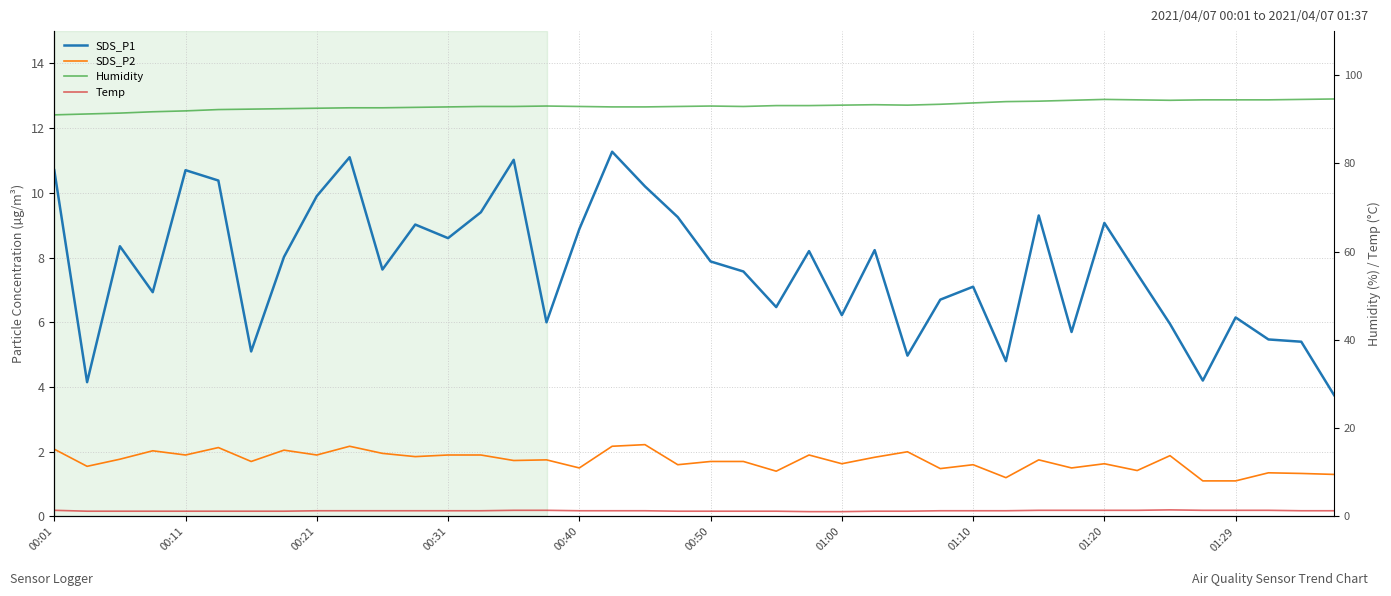

At which label does Humidity reach its minimum?

00:01